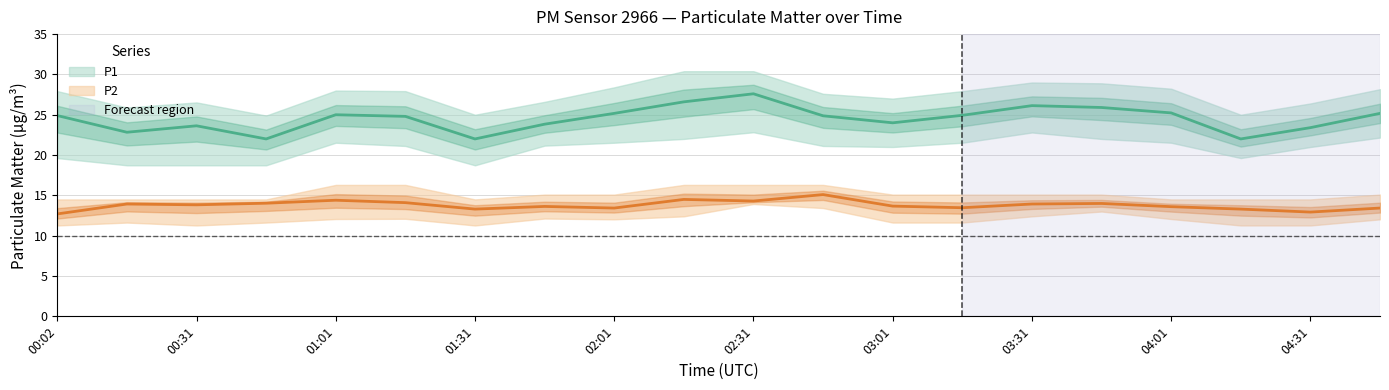

Where does the P2_upper series first go above 15?

01:01